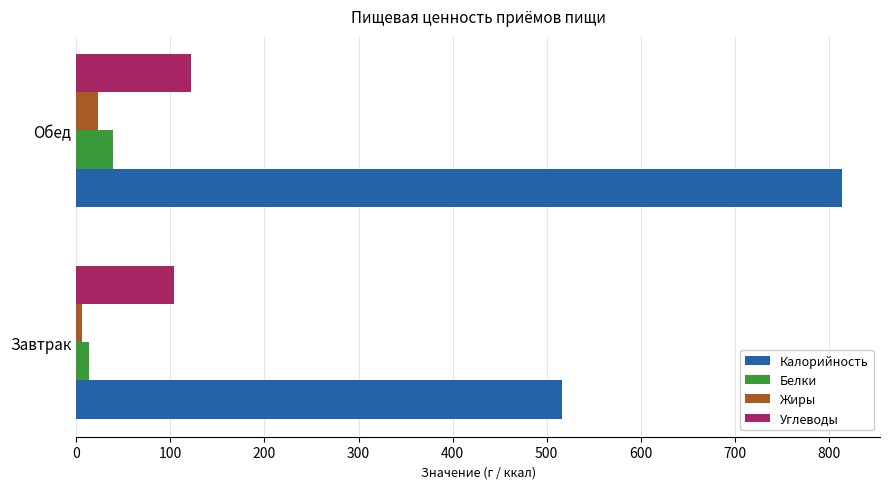

What value does the Углеводы series have at Обед?

122.2